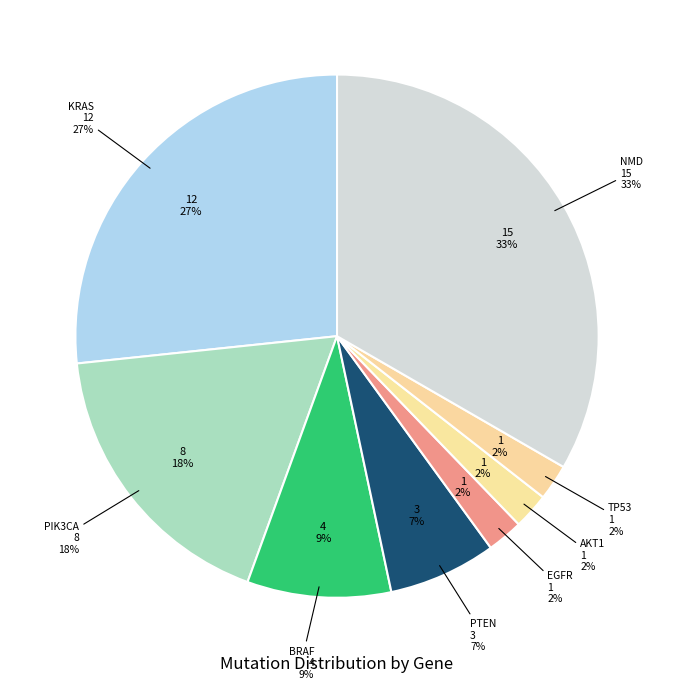

To the nearest percent, what percentage of the pie is BRAF?

9%